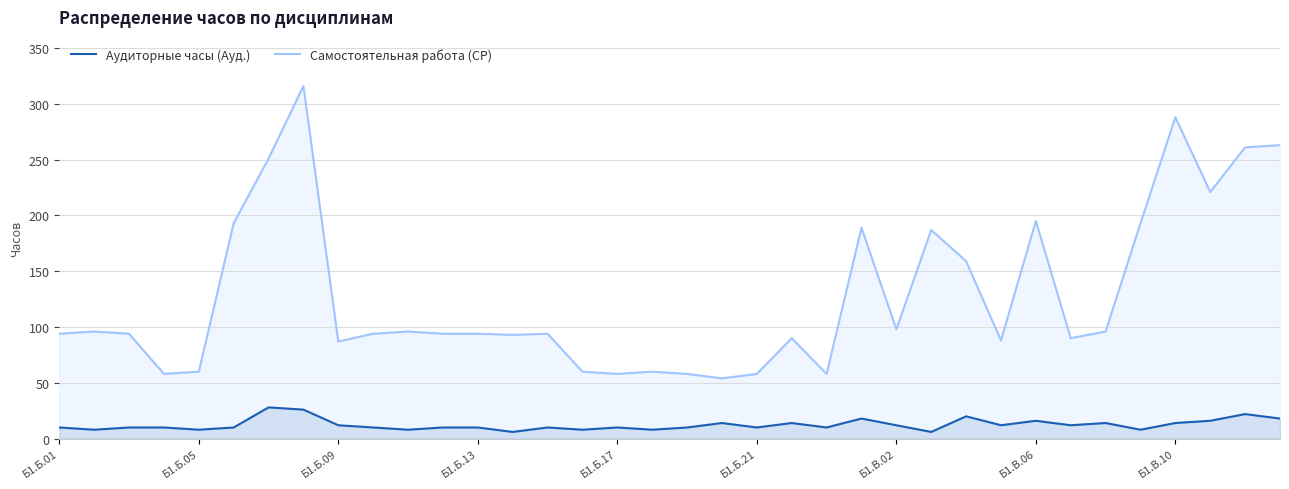

Which series has the widest spread of values?

Самостоятельная работа (СР)